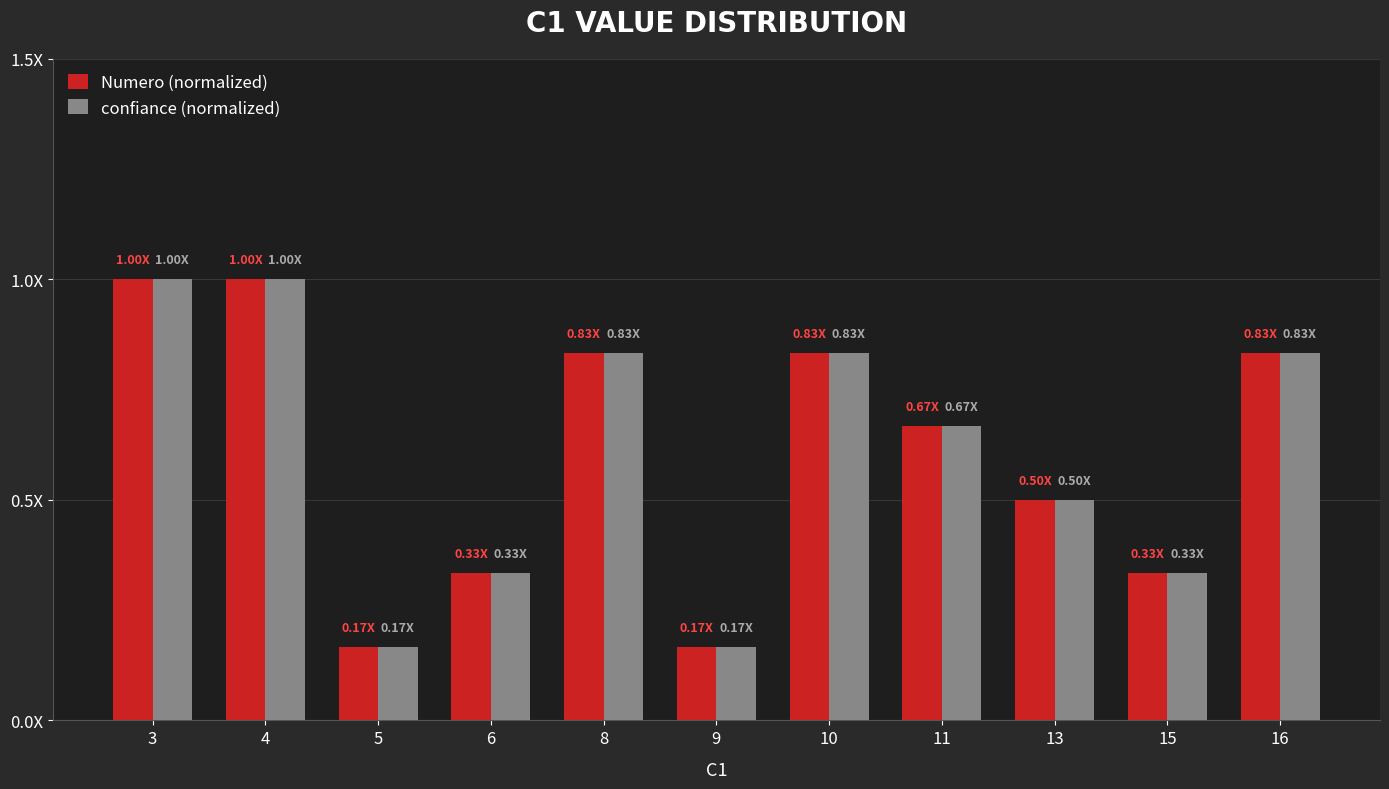

Are the bars horizontal?

No